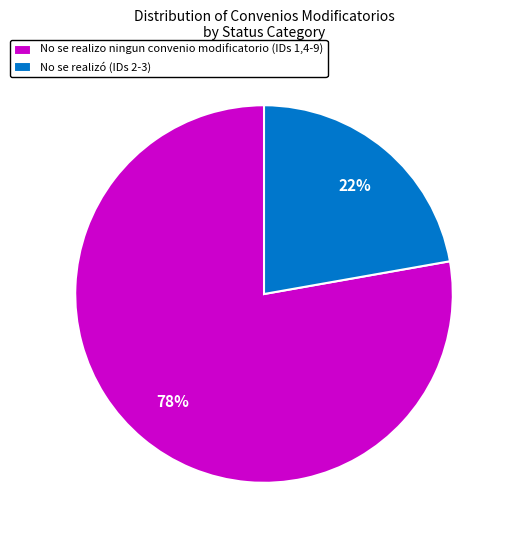

Which slice is the largest?

No se realizo ningun convenio modificatorio (IDs 1,4-9)